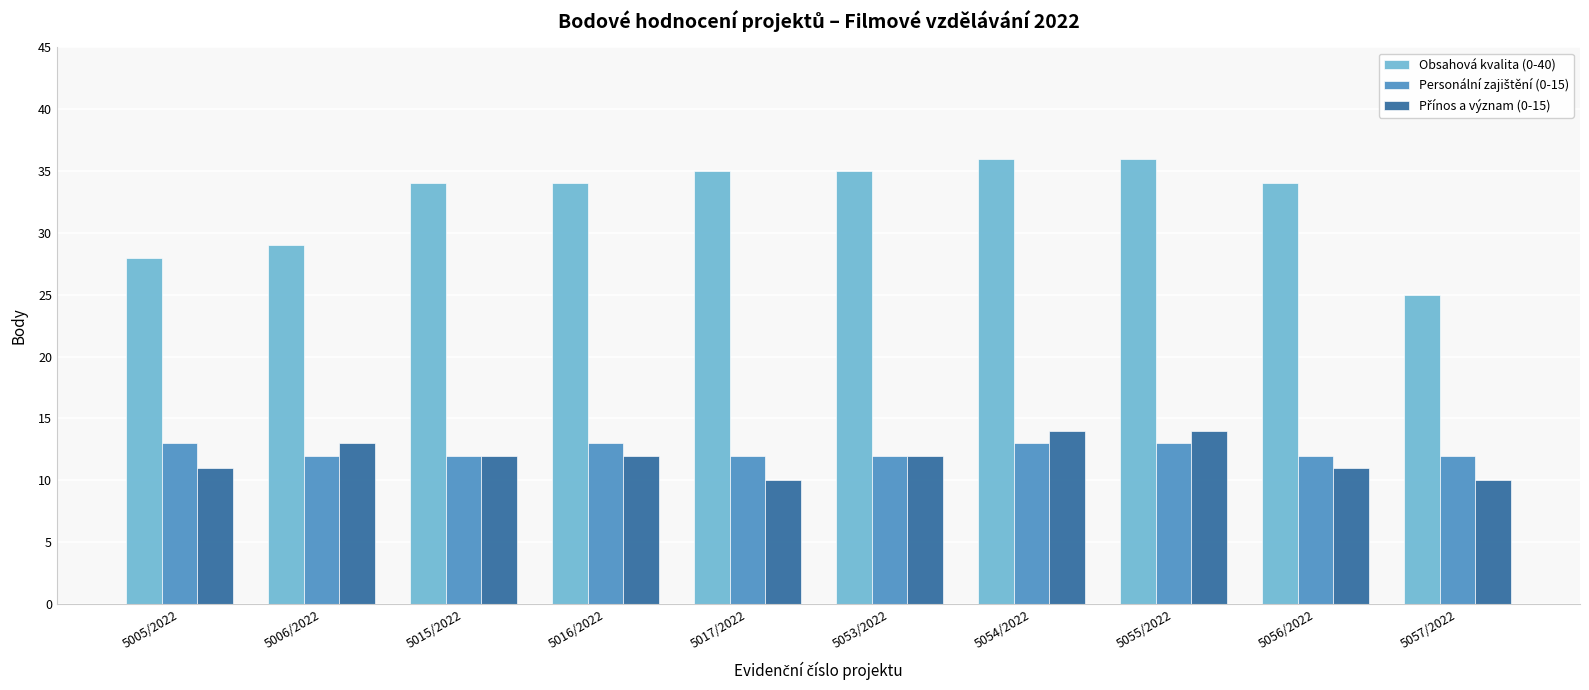

What is the maximum value shown in the chart?

36